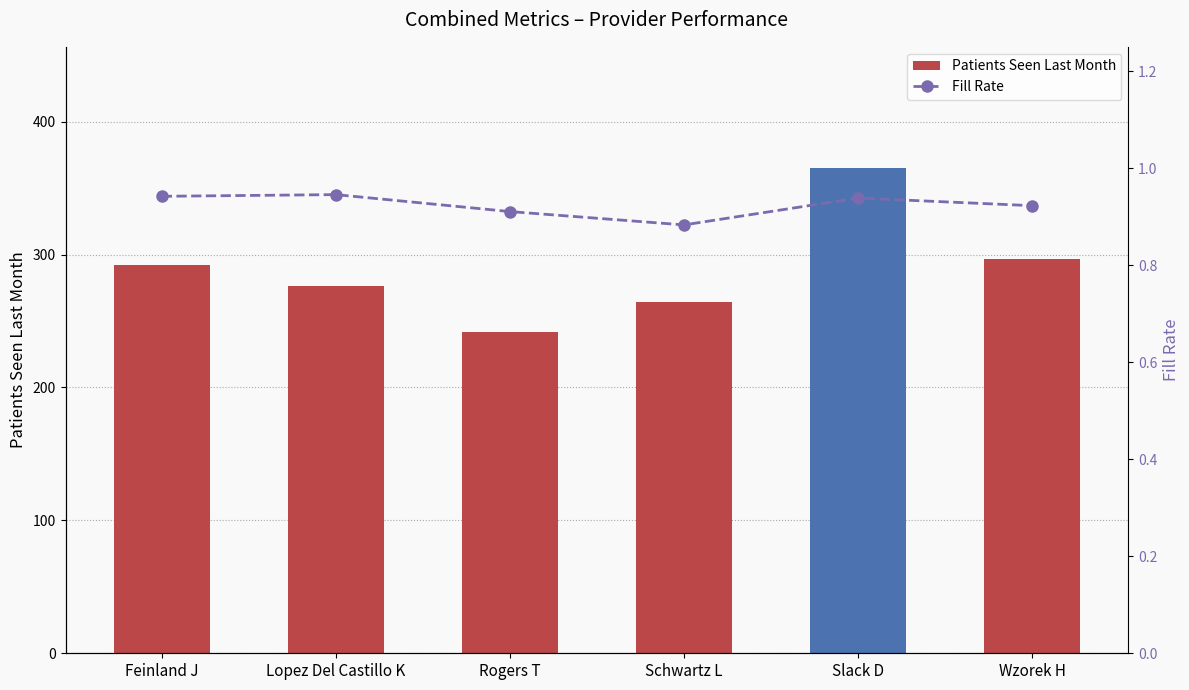

List the labels in order of Patients Seen Last Month value, largest first.

Slack D, Wzorek H, Feinland J, Lopez Del Castillo K, Schwartz L, Rogers T